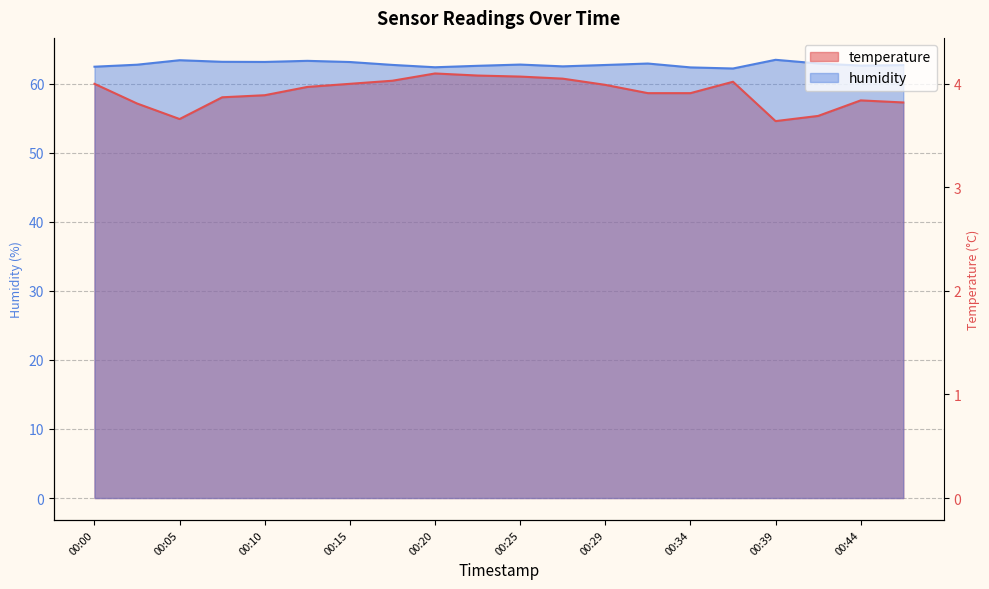

At how many categories does at least one series exceed 59?

20